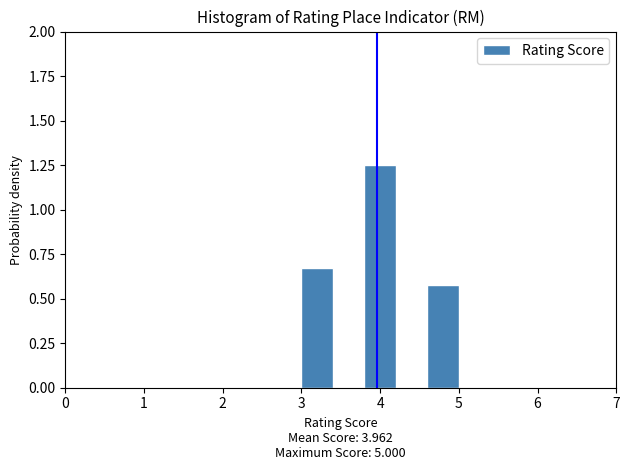

Reading left to right, list every bar in this chart as the range it spans on the x-axis followed by its height. The values are not printed on the chart, so give them approximately, as read against the axis.

3.0 to 3.4: 0.65
3.4 to 3.8: 0
3.8 to 4.2: 1.25
4.2 to 4.6: 0
4.6 to 5.0: 0.60